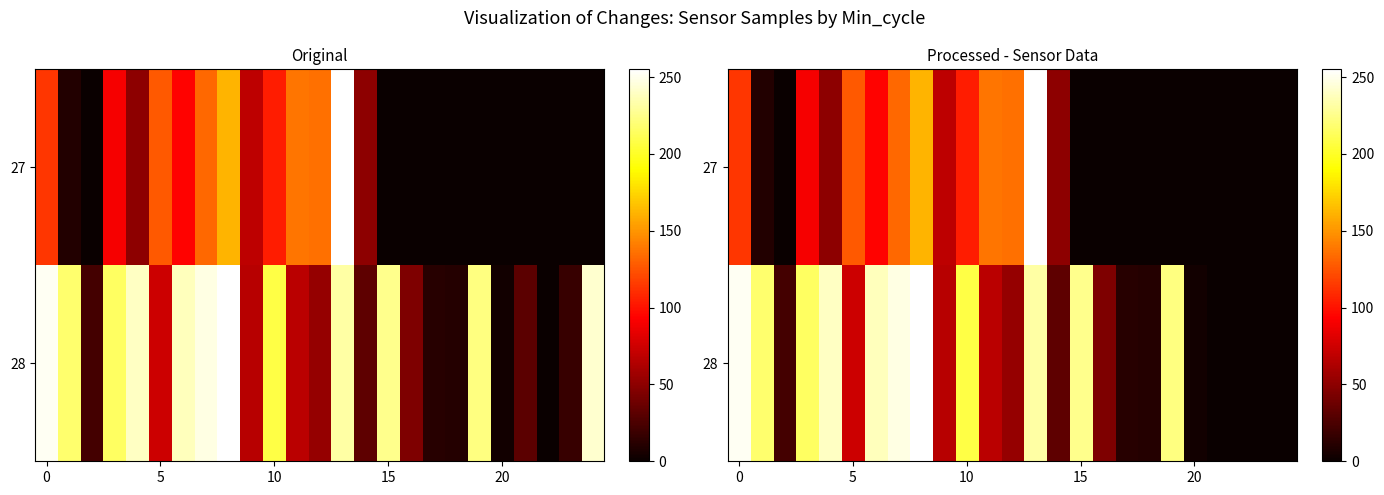

What is the maximum value shown in the chart?

255.0